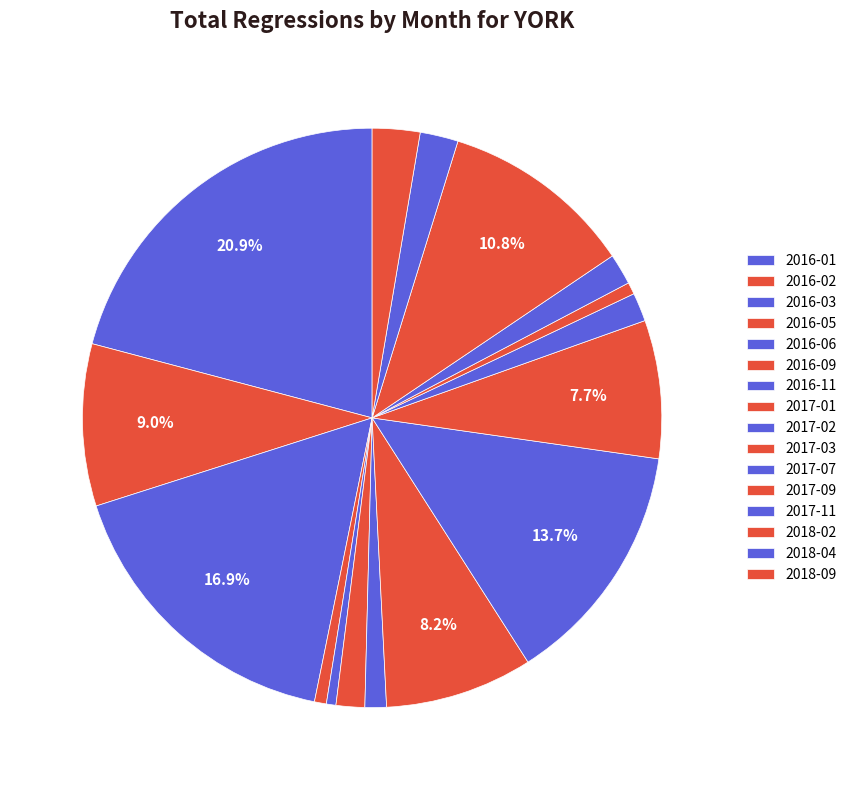

Count the number of slices in the pie.

16